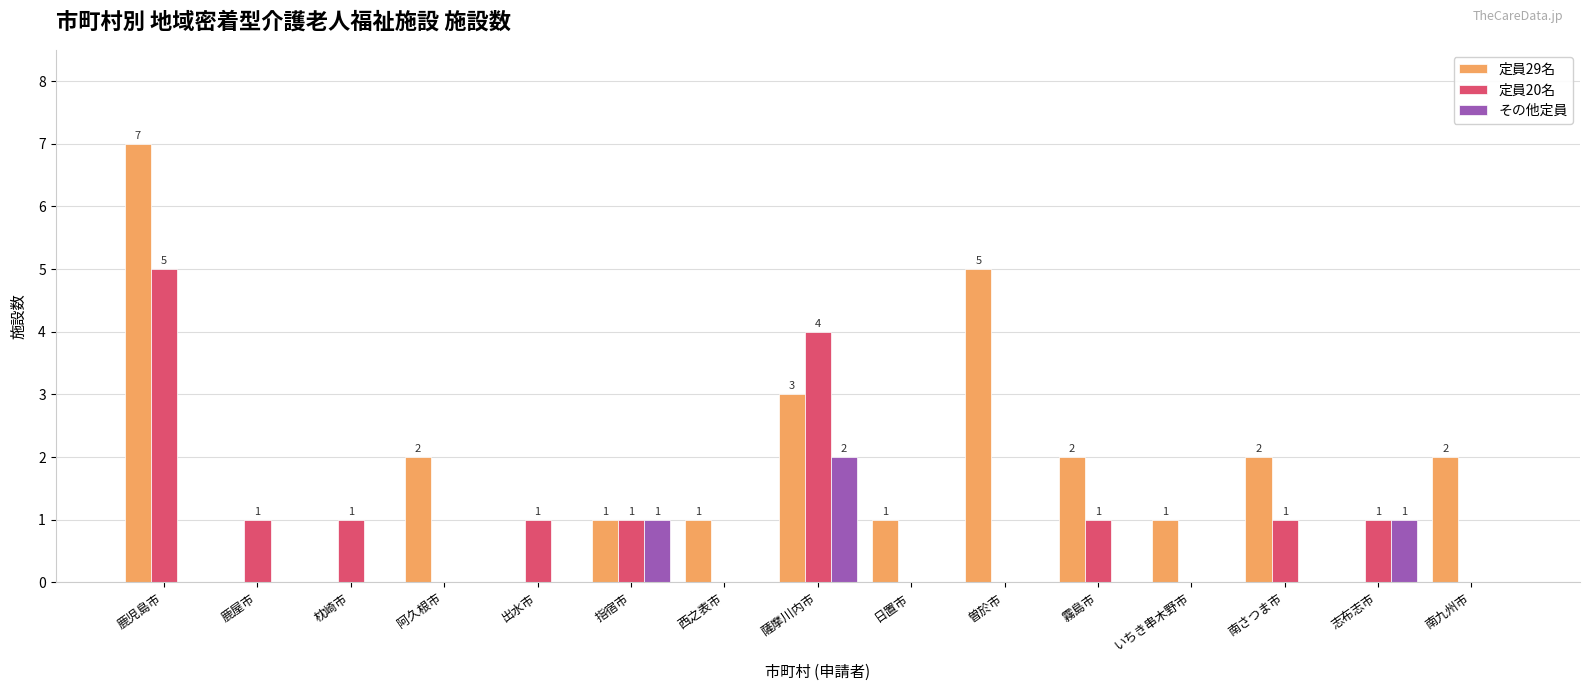

What value does the 定員20名 series have at 出水市?

1